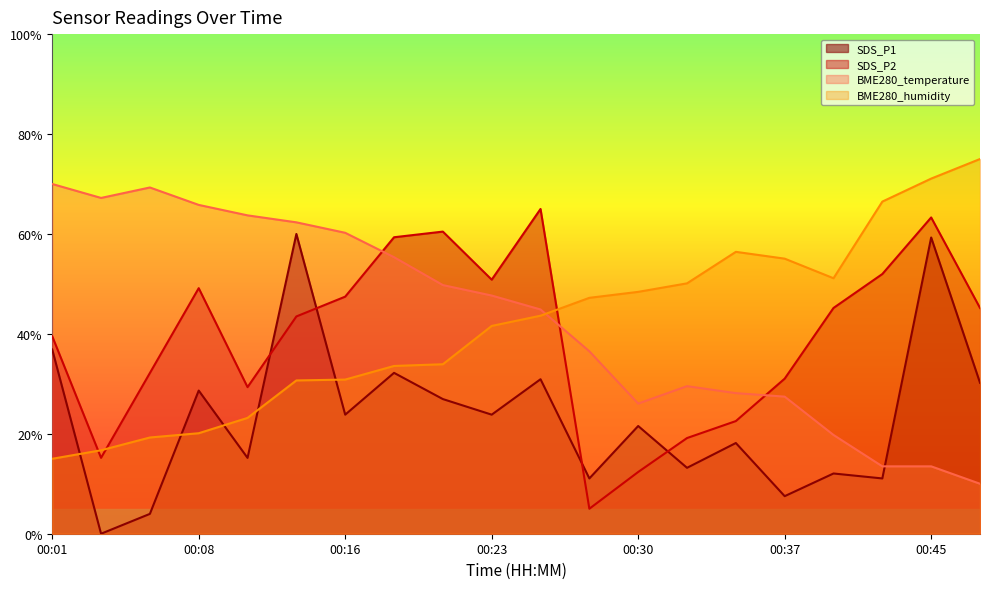

How many data points in SDS_P2 are less than 45?

10